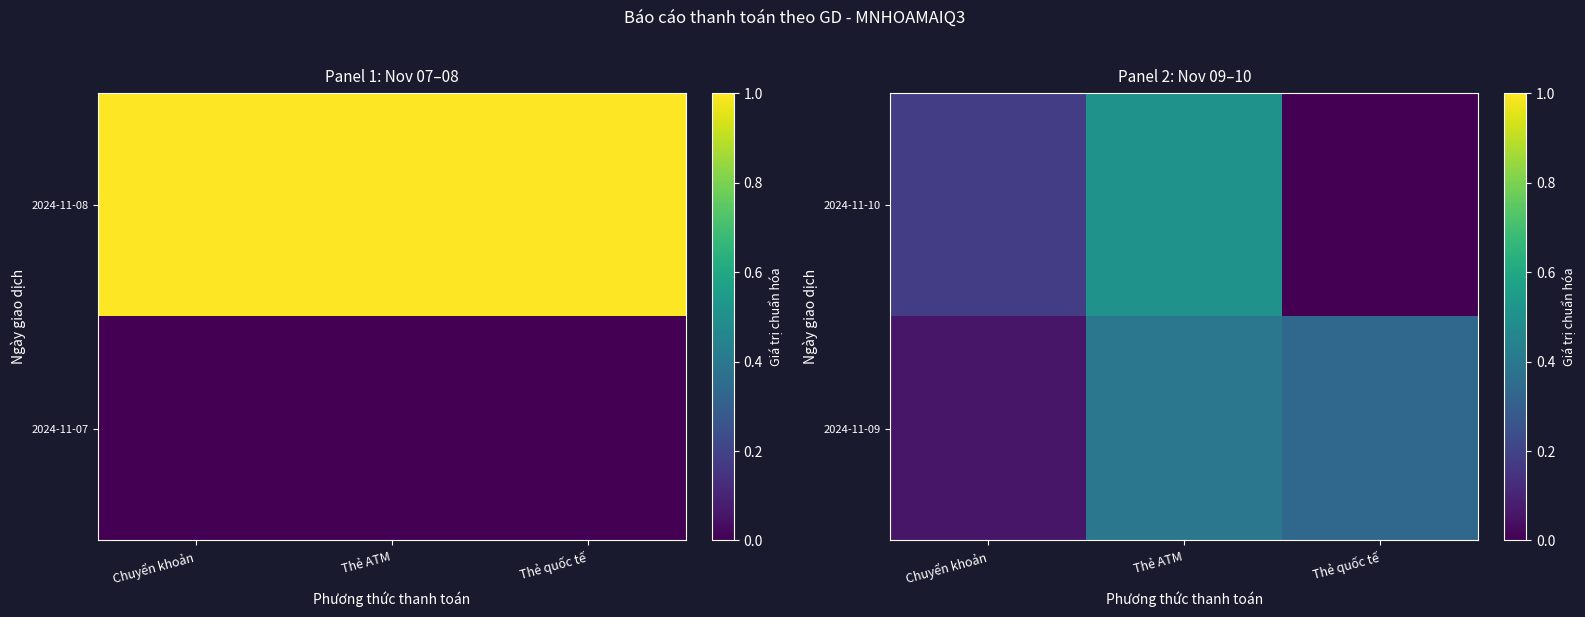

What is the sum of the 2024-11-10 values at Thẻ quốc tế and Chuyển khoản?

0.2